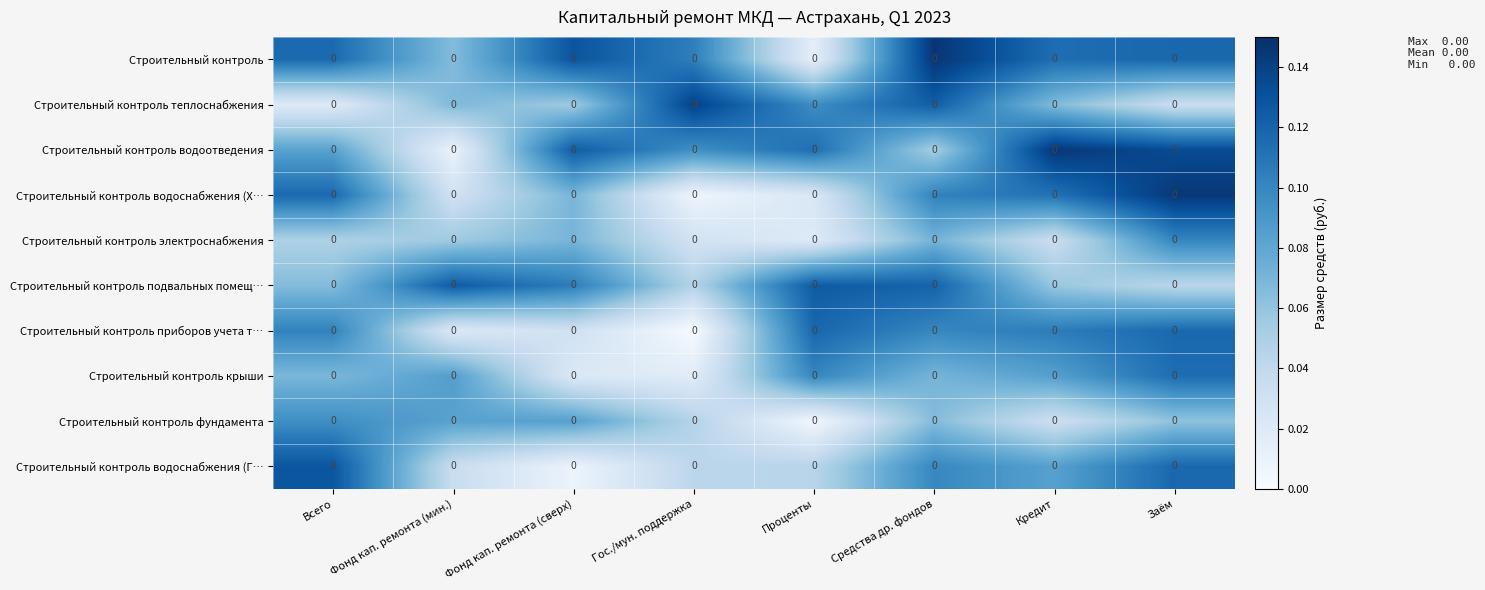

What is the total value across all series at Всего?

0.8